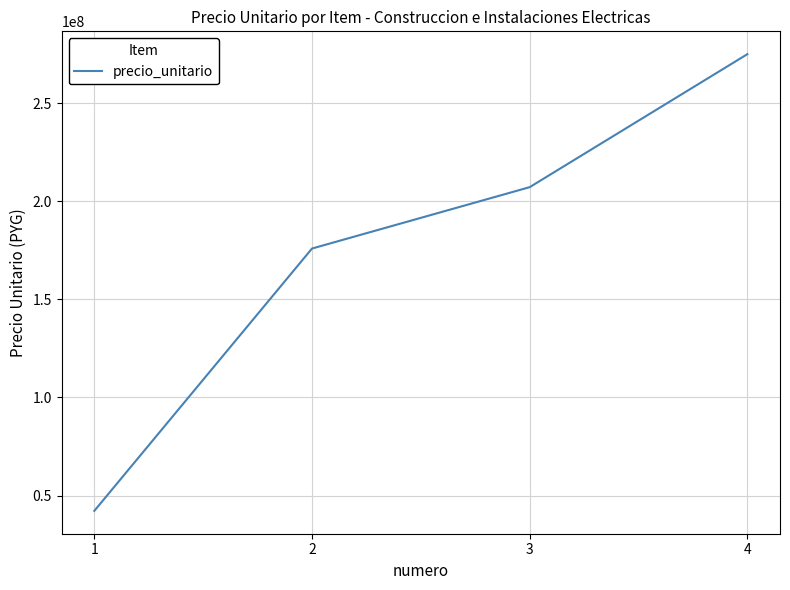

What is the ratio of the value at 3 to the value at 1?

4.9